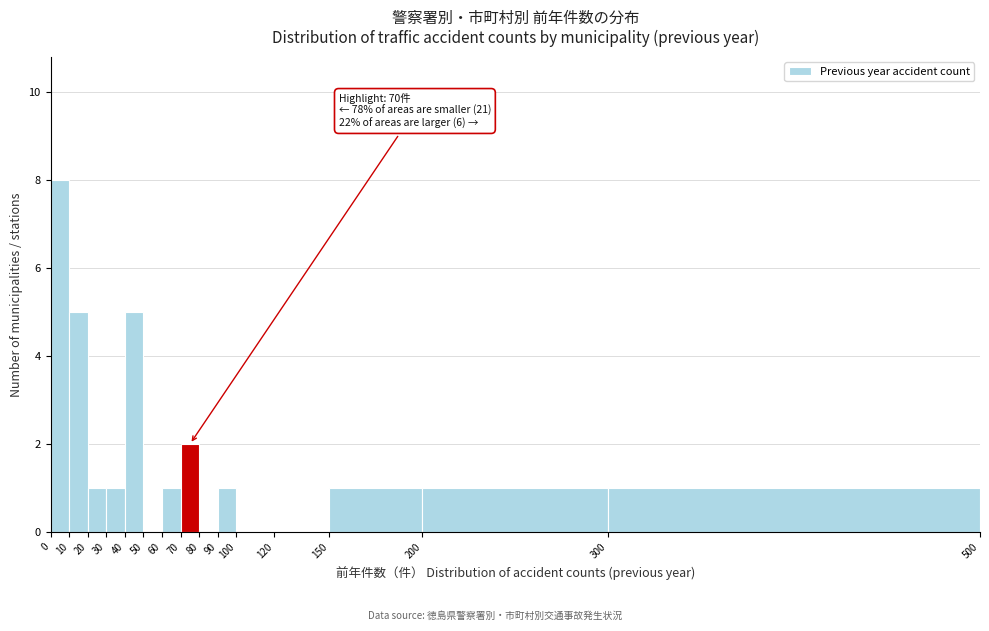

Over which range of the x-axis is the bar tallest?

0 to 10